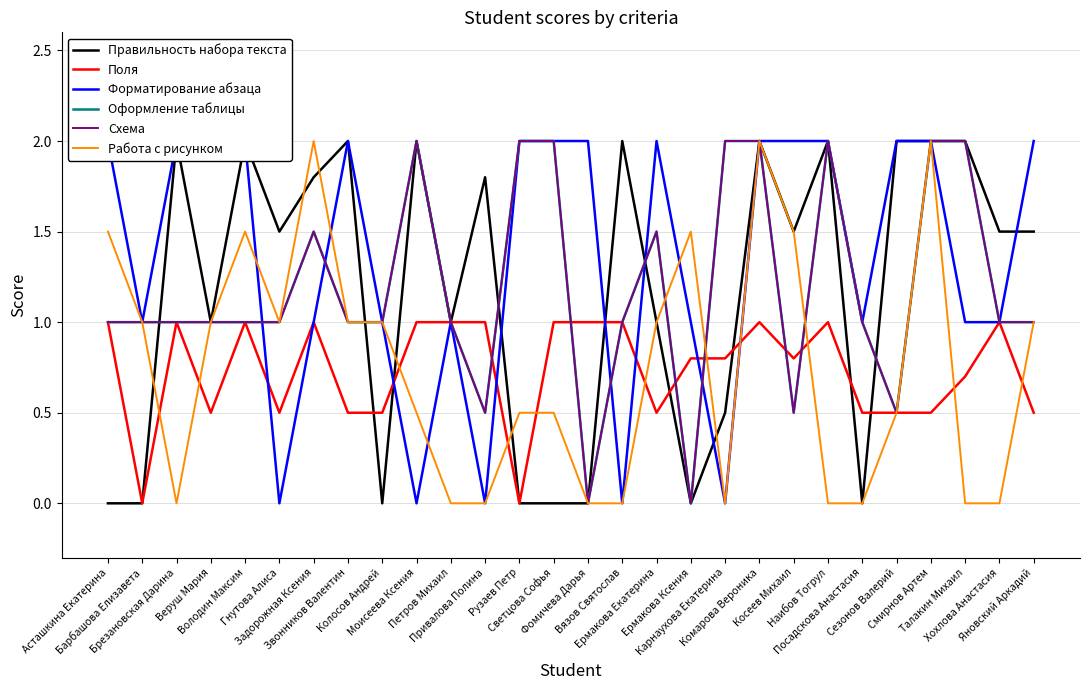

How many lines are shown in the chart?

6